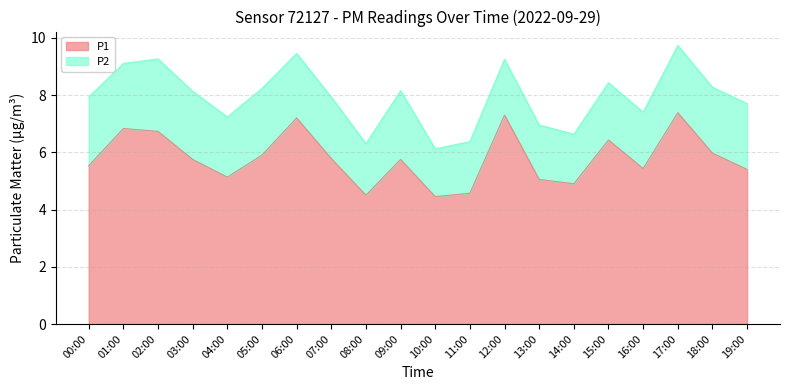

True or false: the data shows 5.9 at 05:00.

True